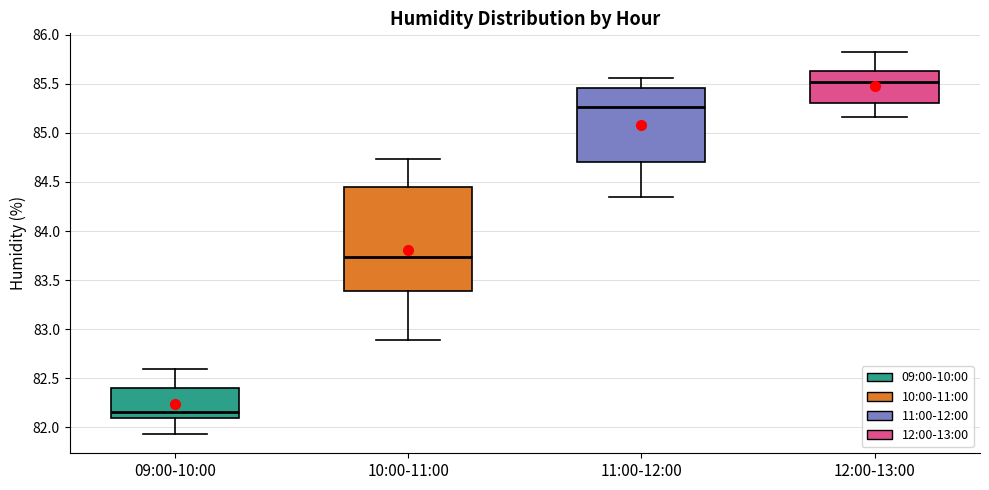

Which box's median line is the lowest?

09:00-10:00